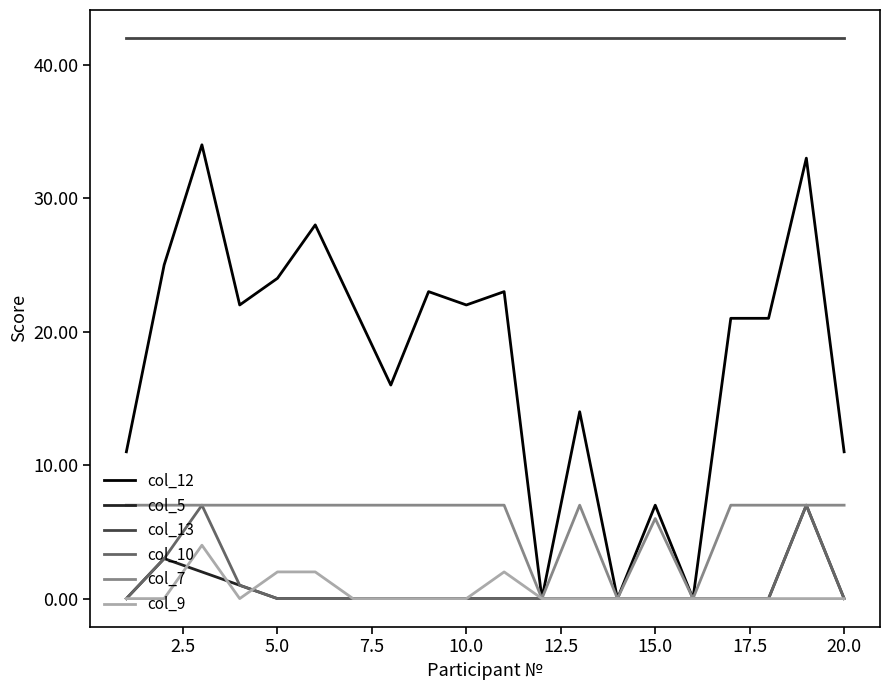

What is the greatest value displayed?

42